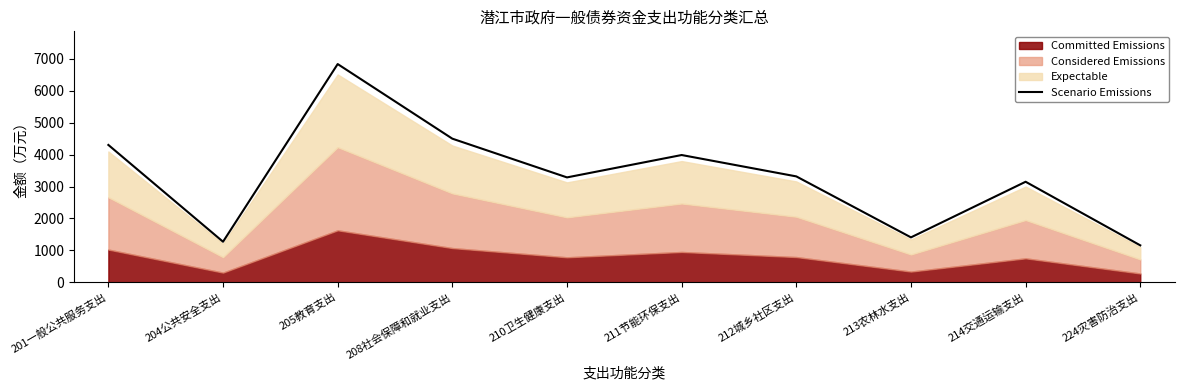

What is the difference between the values at 210卫生健康支出 and 212城乡社区支出?

31.5